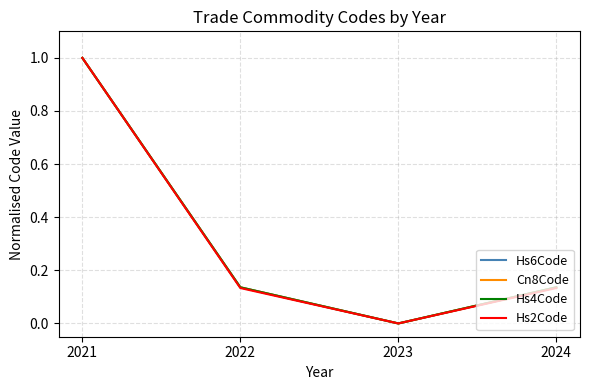

At which label does Hs4Code reach its peak?

2021